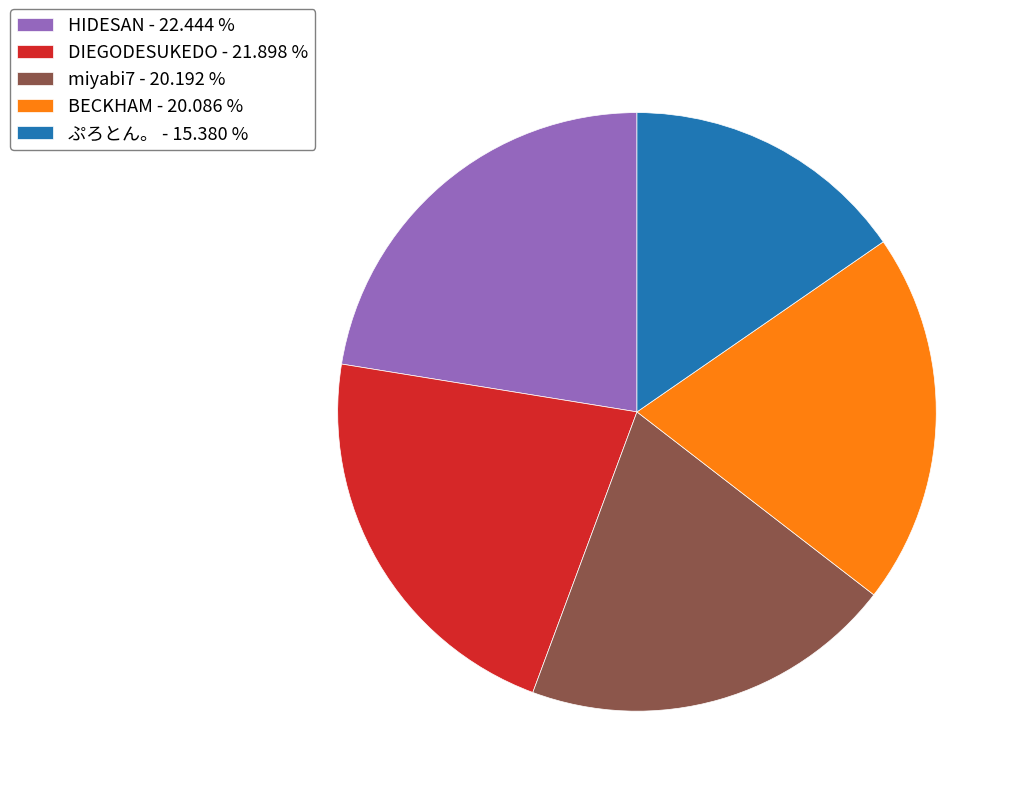

Is there a majority slice in this chart?

No